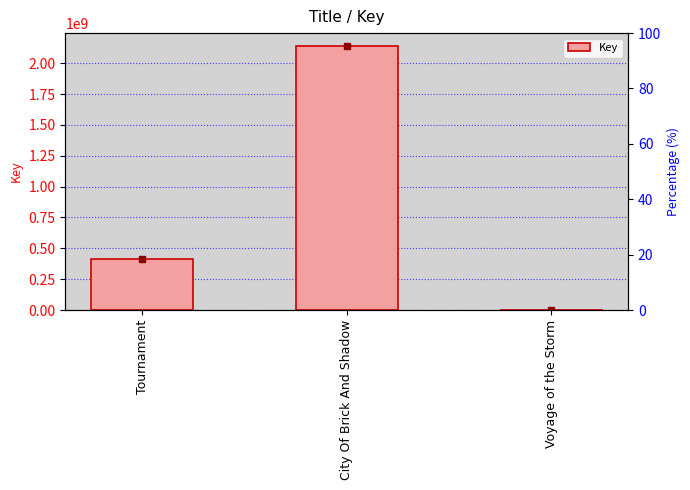

Does the chart contain stacked bars?

No